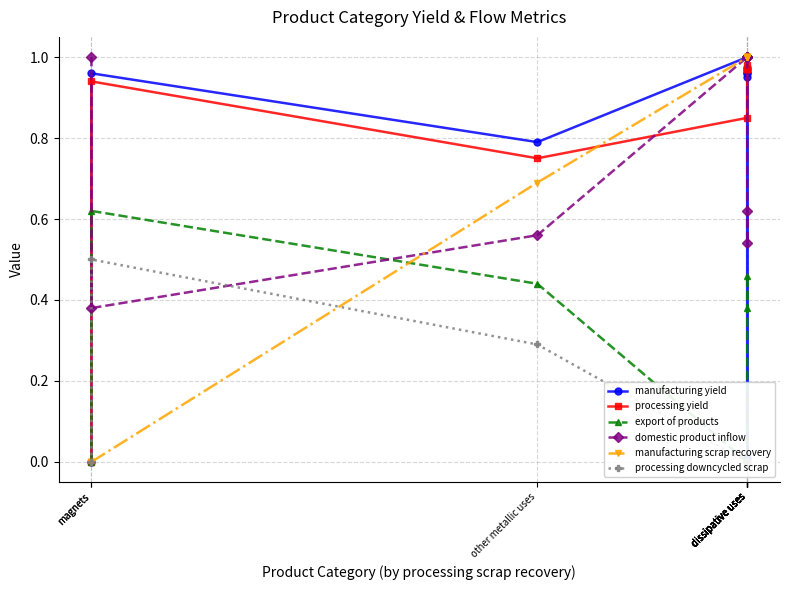

Which series has the largest total across all categories?

processing yield